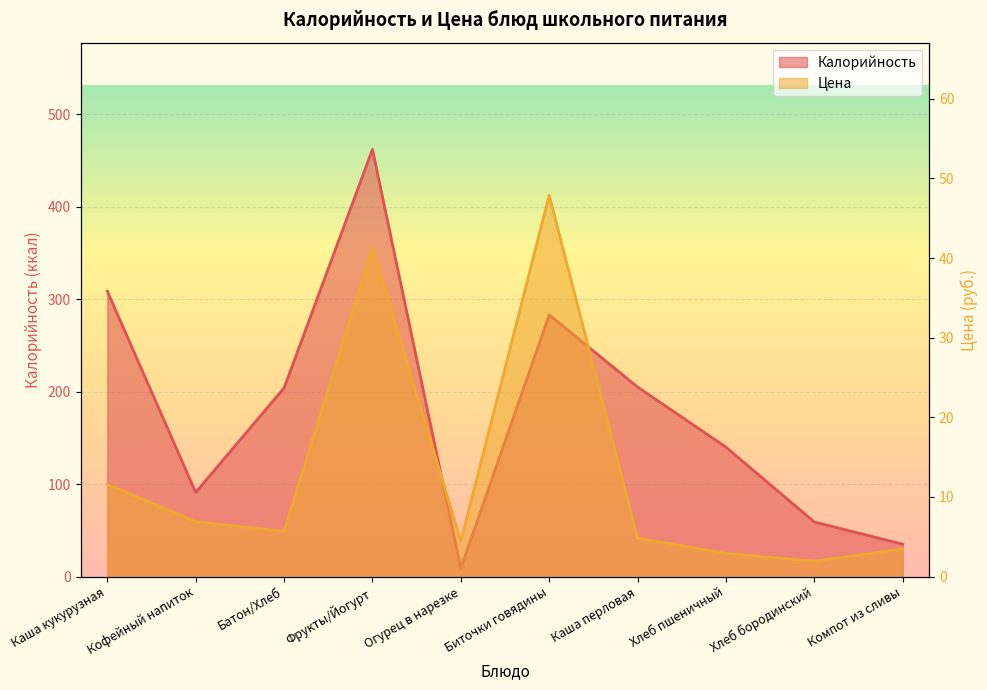

What are all the series names shown in the legend?

Калорийность, Цена